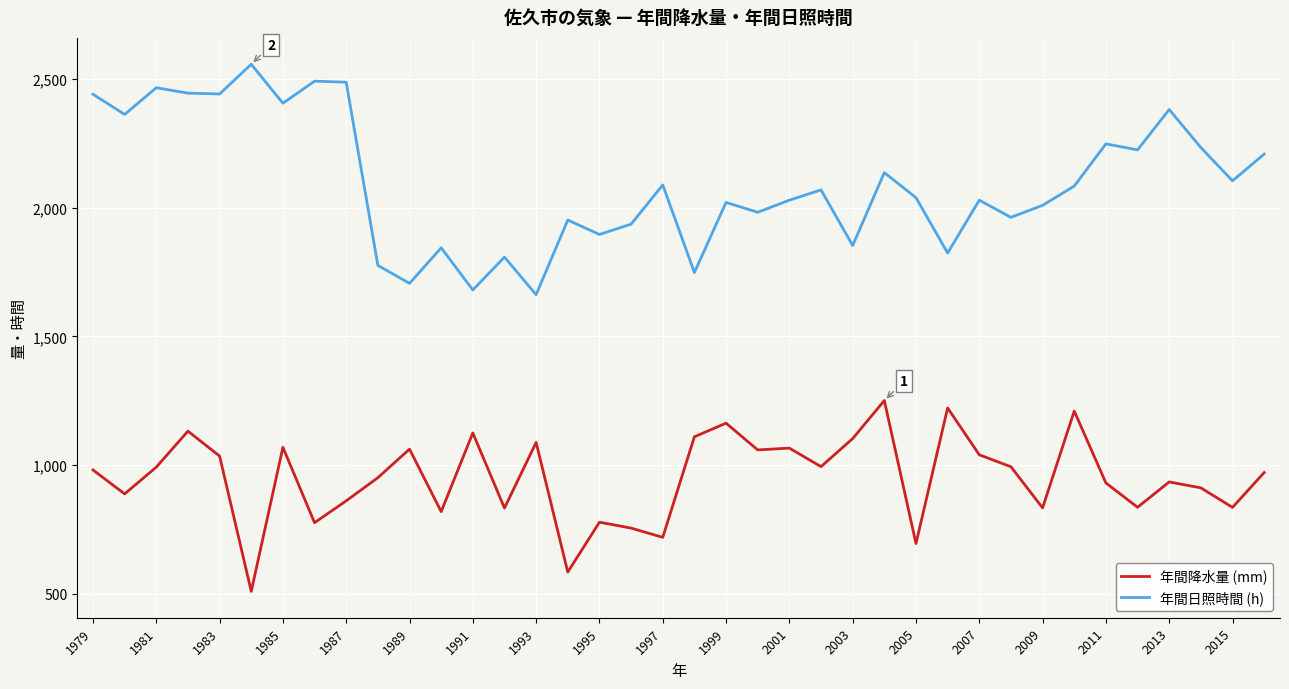

True or false: 年間日照時間 (h) and 年間降水量 (mm) intersect in this chart.

False